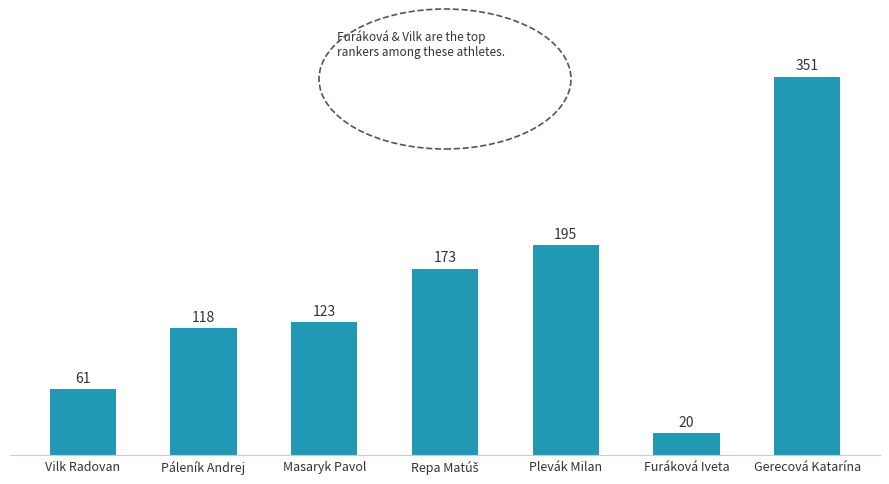

What is the value of the 7th bar from the left?

351